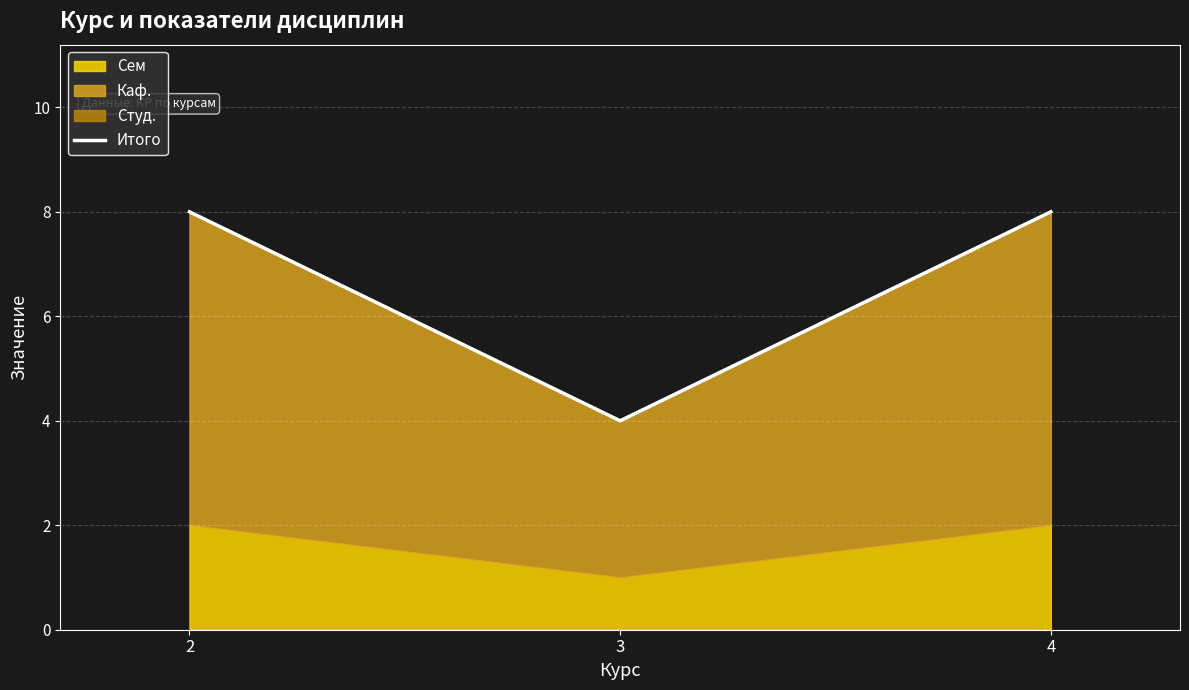

Rank the categories by value from lowest to highest.

3, 2, 4